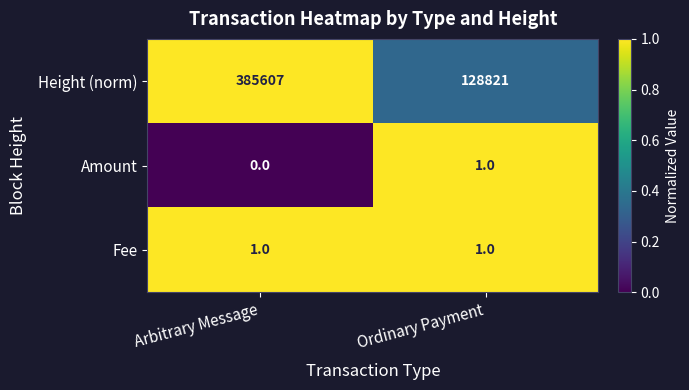

Which series has the largest range (max minus min)?

Height (norm)